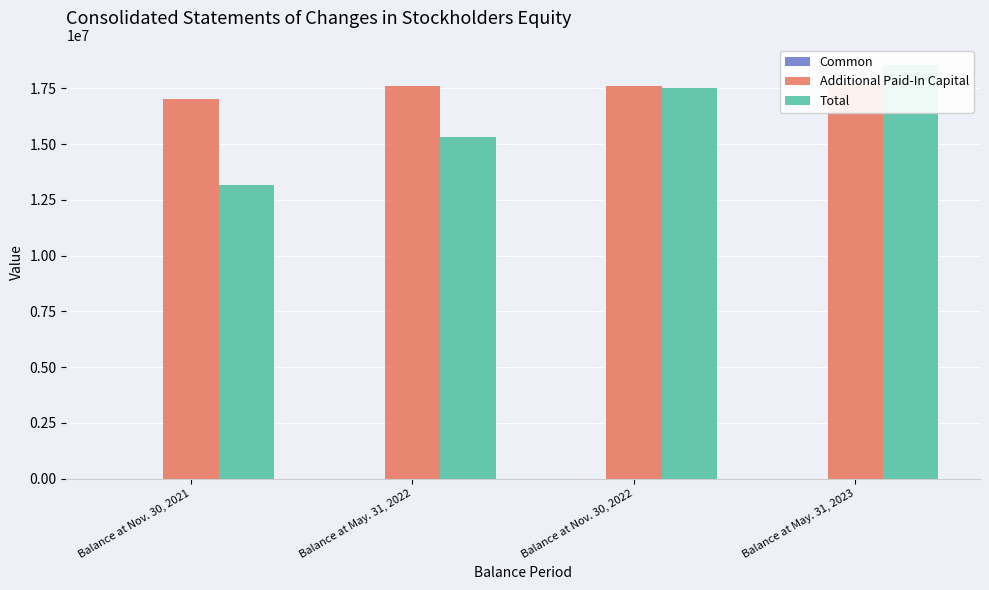

How many groups of bars are there?

4